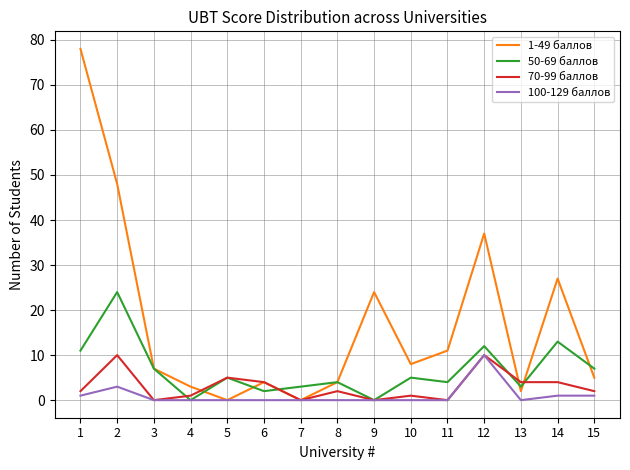

Where does the 1-49 баллов series first go above 7?

1